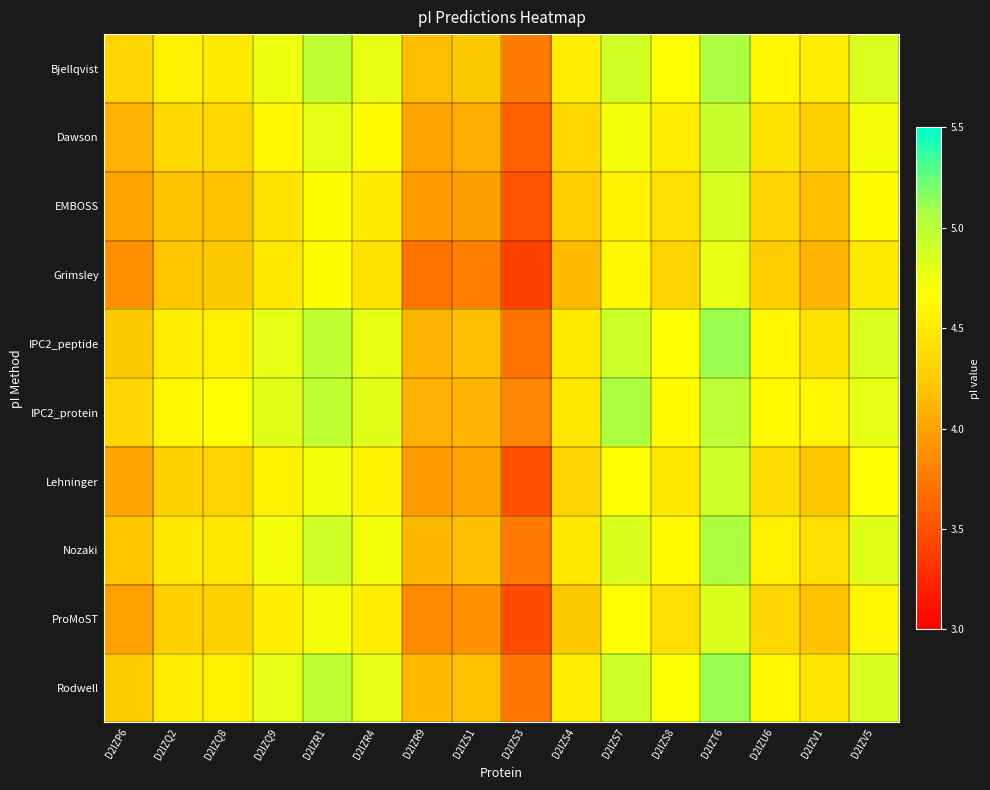

At which category does the chart reach its peak across all series?

D2IZT6